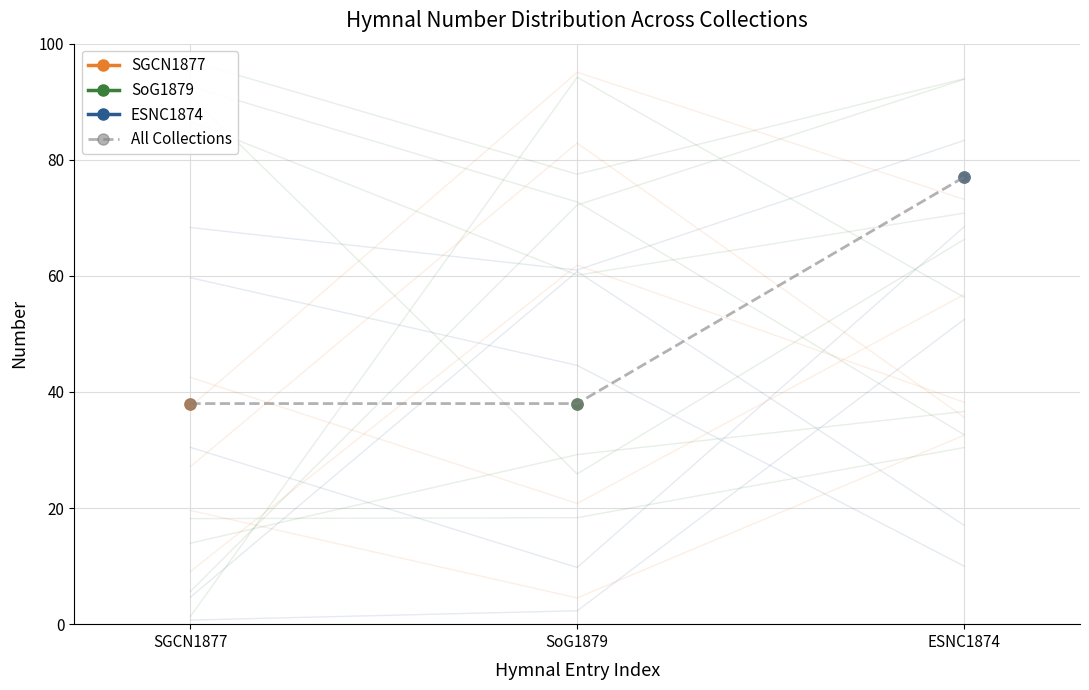

What is the value of the All Collections point at the 2nd from the left?

38